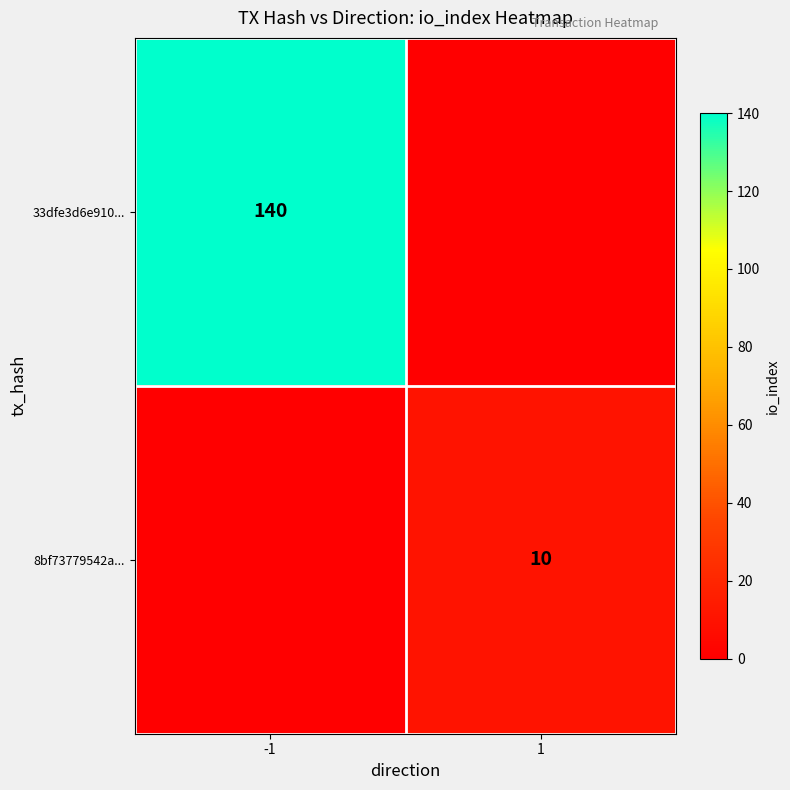

At how many categories does at least one series exceed 75?

1